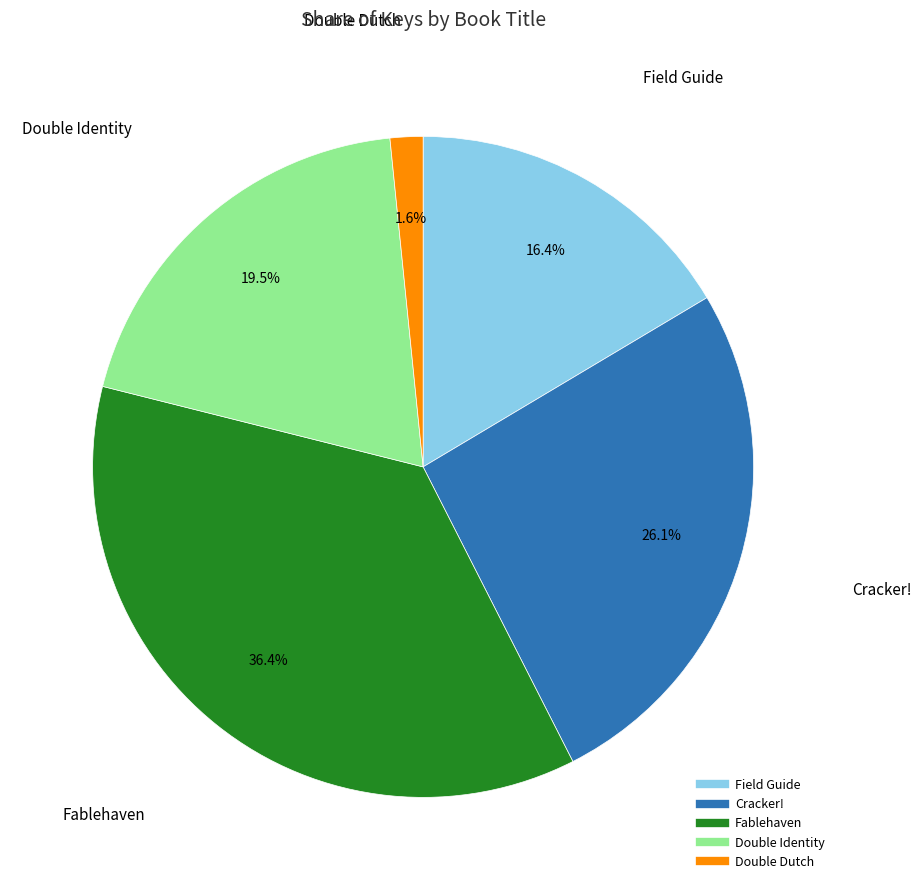

To the nearest percent, what is the difference between the largest and smallest slice percentages?

35%